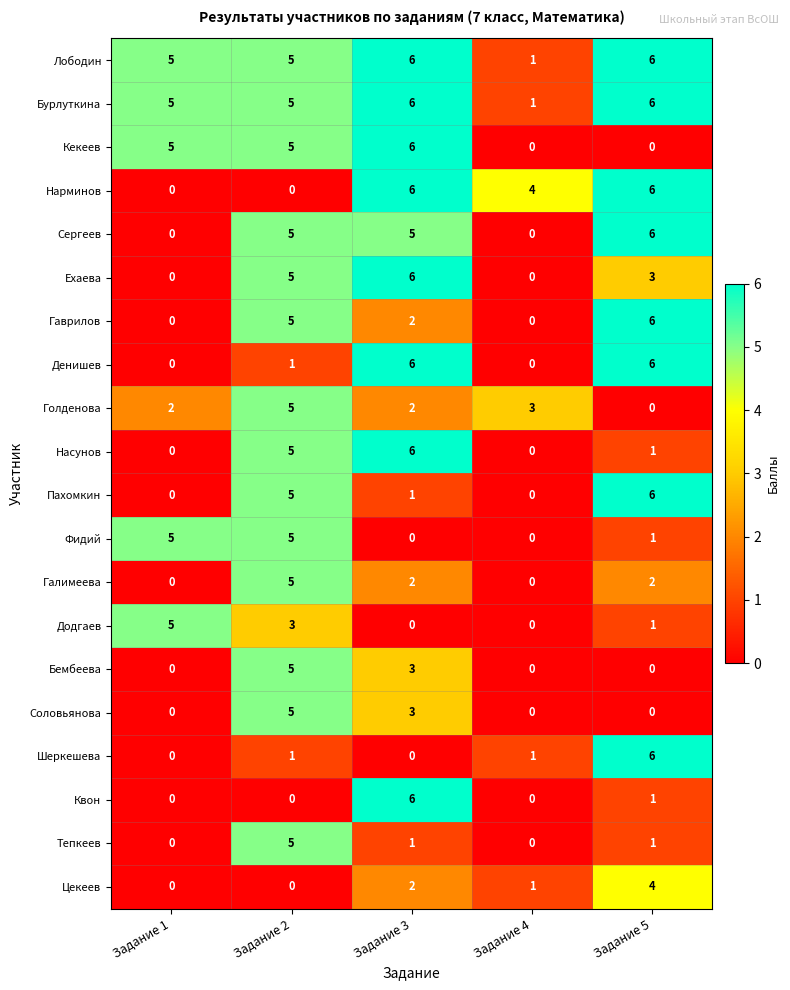

What is the sum of the Соловьянова values at Задание 2 and Задание 5?

5